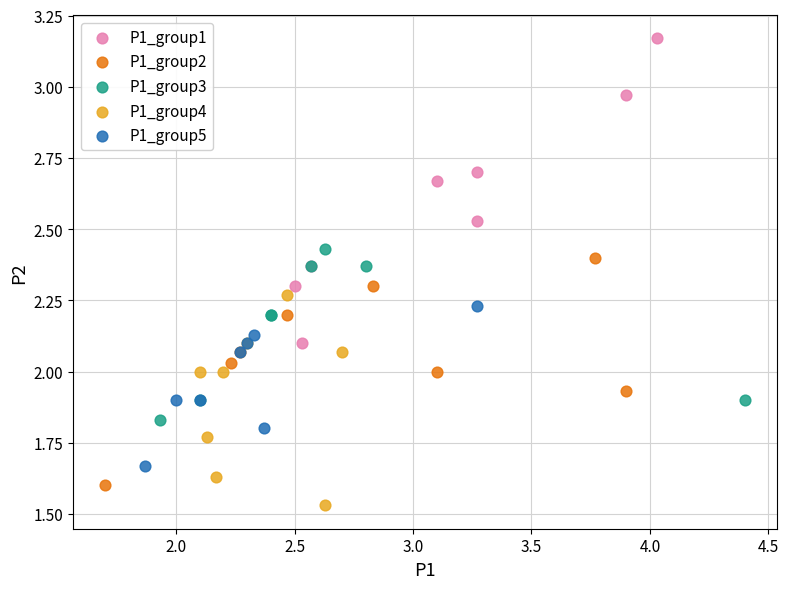

Which series has the largest Y range (max minus min)?

P1_group1